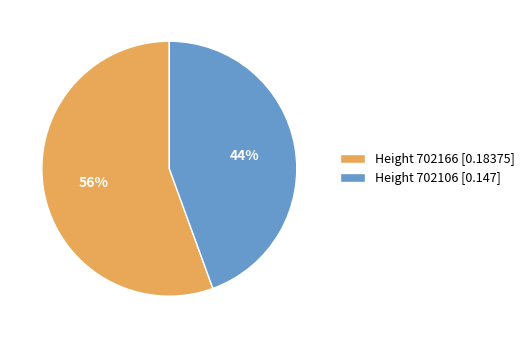

What percentage is the Height 702166 [0.18375] slice, to the nearest percent?

56%